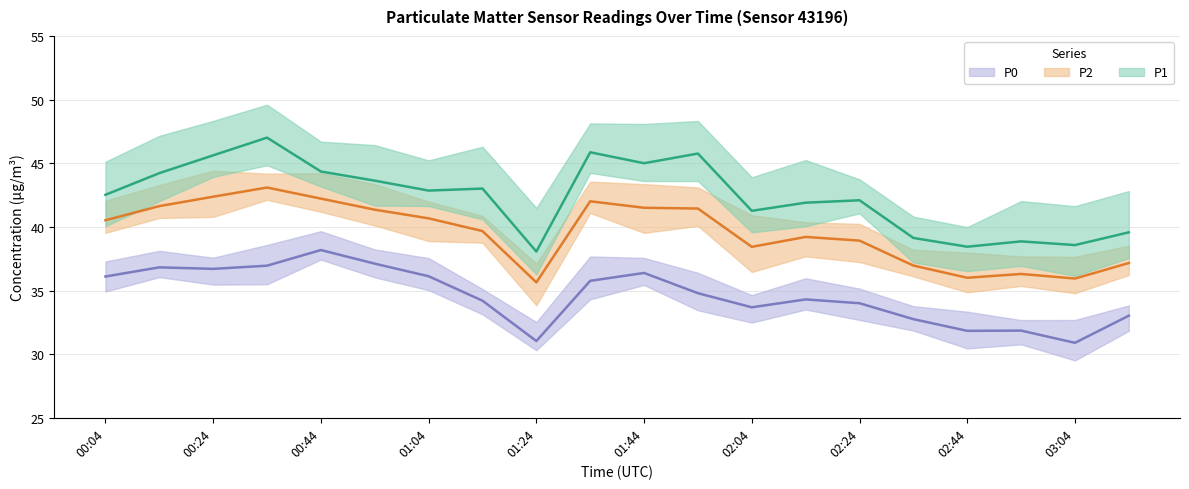

What are all the series names shown in the legend?

P1, P2, P0